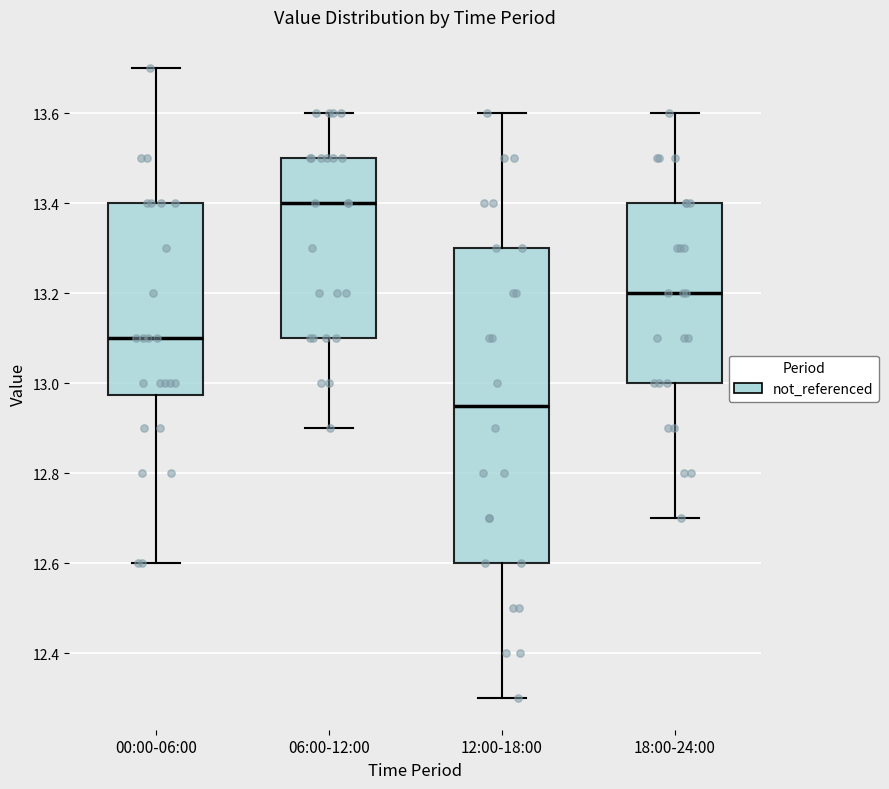

Reading left to right, transcribe this box plot: for each box, give where its median line is, the range the box spans, and where its two whiskers end, as read against the y-axis. The values are not printed on the chart, so give them approximately, as read against the axis.

00:00-06:00: median 13.10, box 12.98 to 13.40, whiskers 12.60 to 13.70
06:00-12:00: median 13.40, box 13.10 to 13.50, whiskers 12.90 to 13.60
12:00-18:00: median 12.96, box 12.60 to 13.30, whiskers 12.30 to 13.60
18:00-24:00: median 13.20, box 13.00 to 13.40, whiskers 12.70 to 13.60